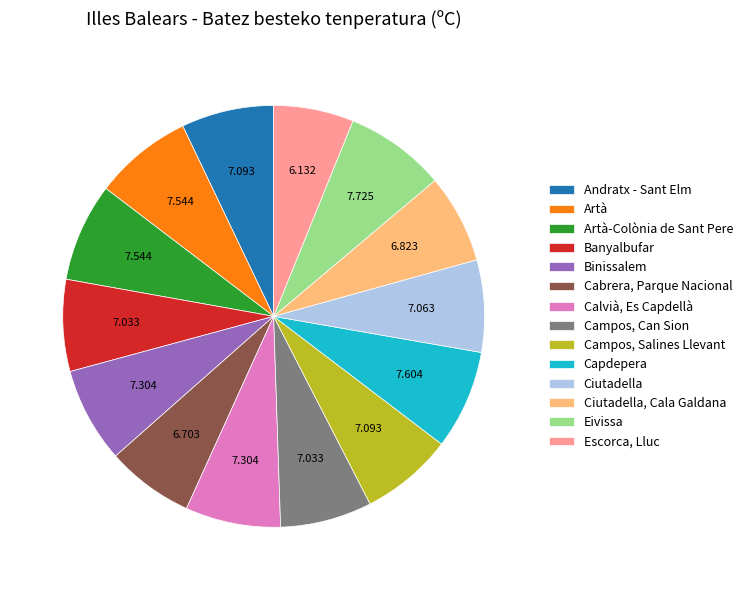

Does Binissalem represent more than half of the total?

No